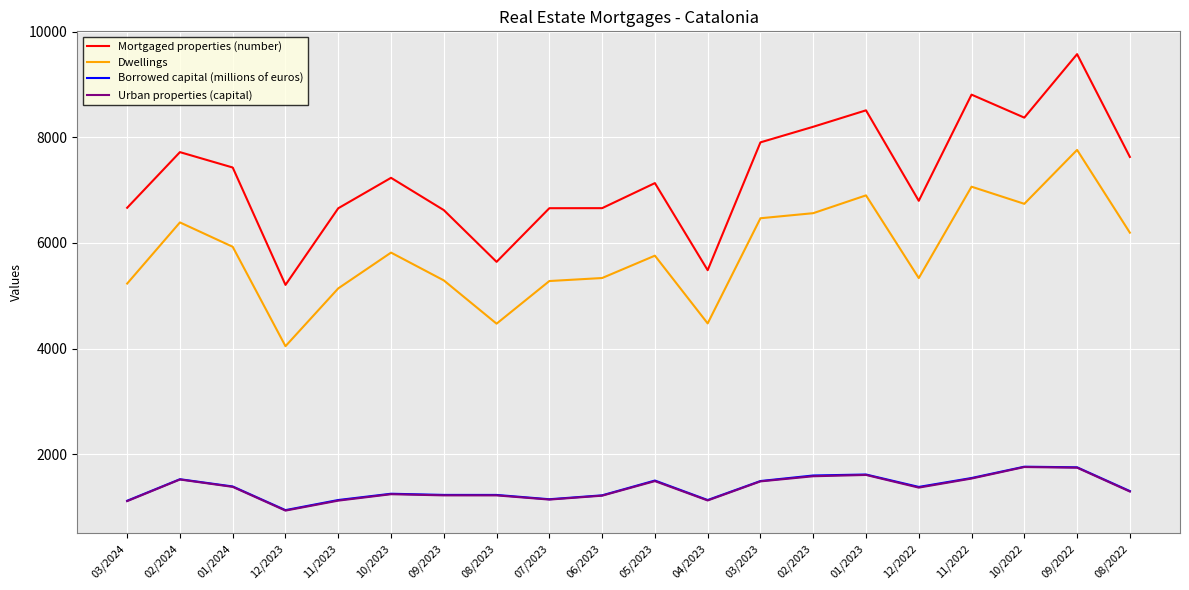

What is the spread (max minus min) of values at 12/2023?

4270.8